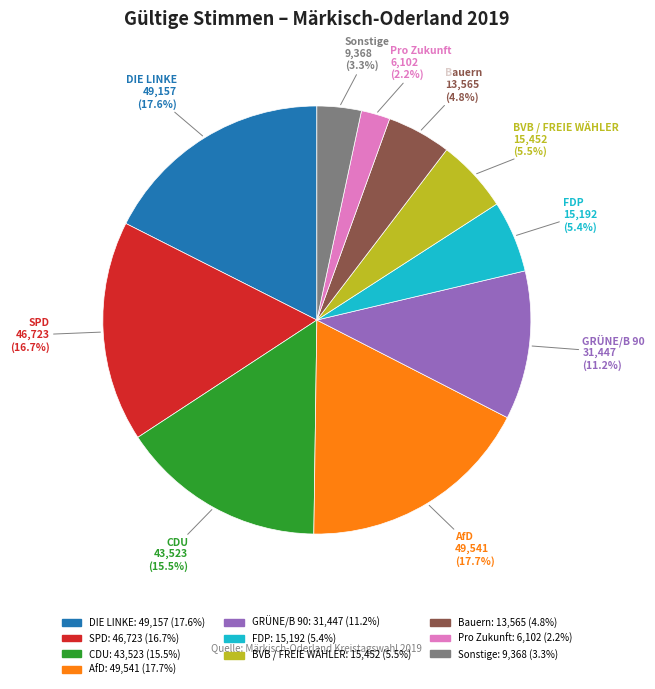

Approximately how many times larger is the value at Sonstige compared to SPD?

0.2